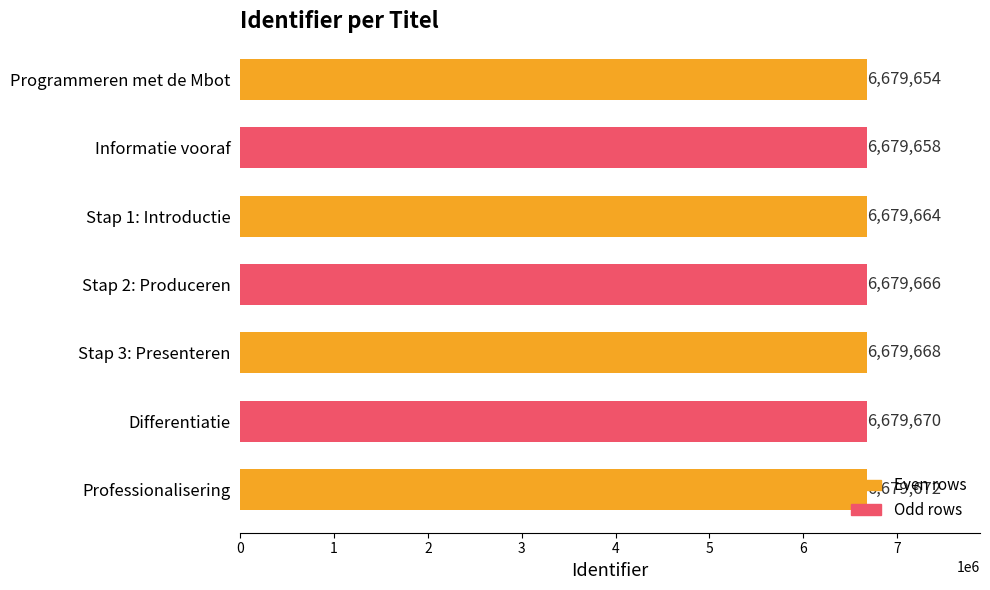

What is the greatest value displayed?

6679672